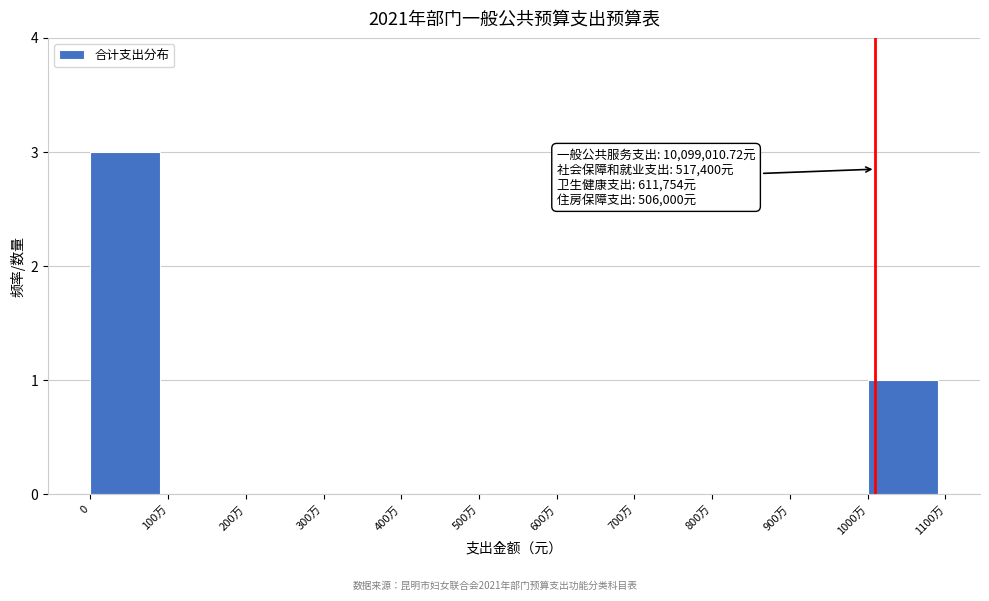

Reading left to right, extract all data points from this chart.

0=3	100万=0	200万=0	300万=0	400万=0	500万=0	600万=0	700万=0	800万=0	900万=0	1000万=1